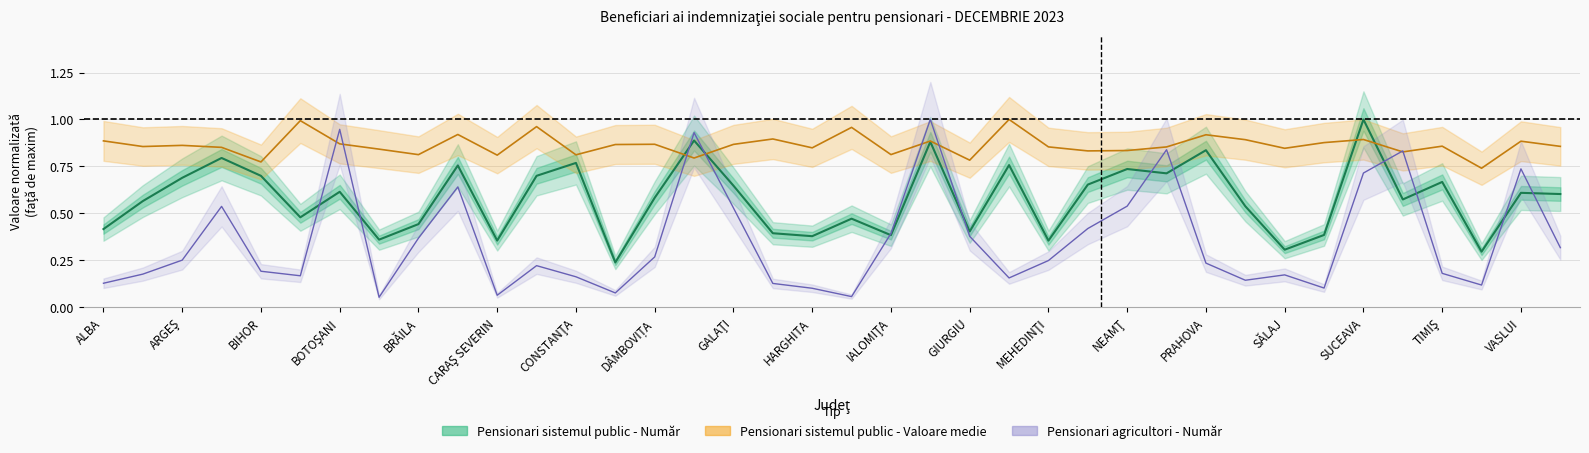

How many lines are shown in the chart?

3